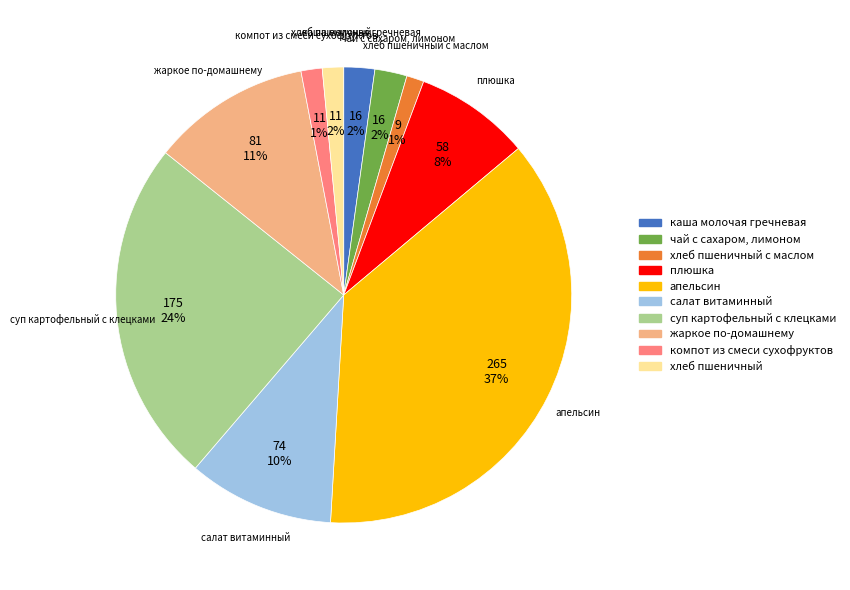

To the nearest percent, what is the average slice percentage?

10%